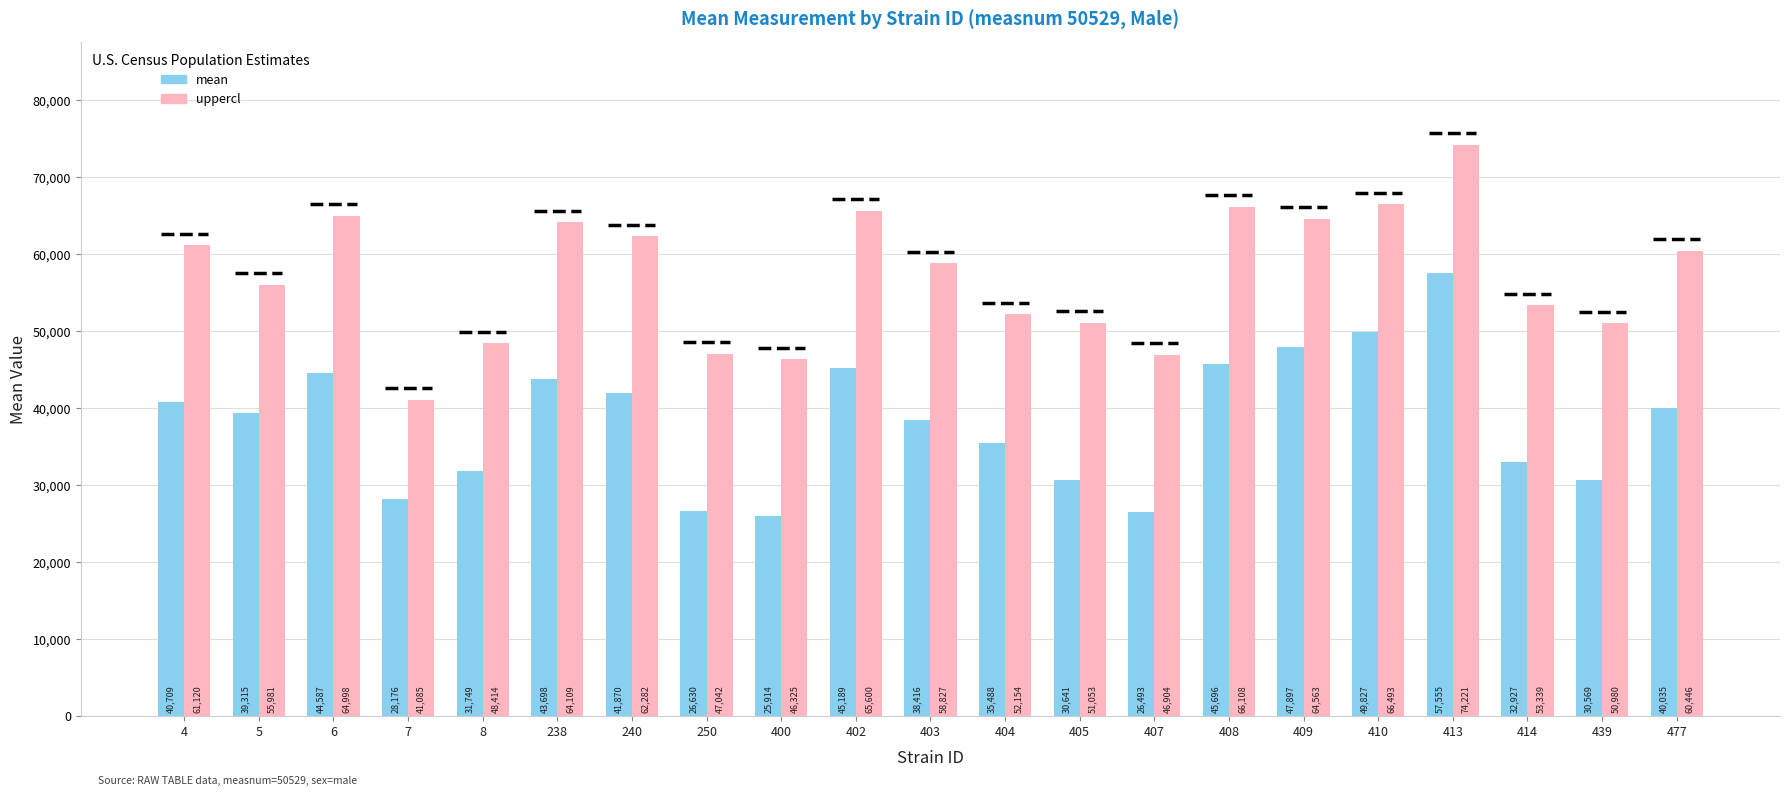

Does the chart contain any negative values?

No